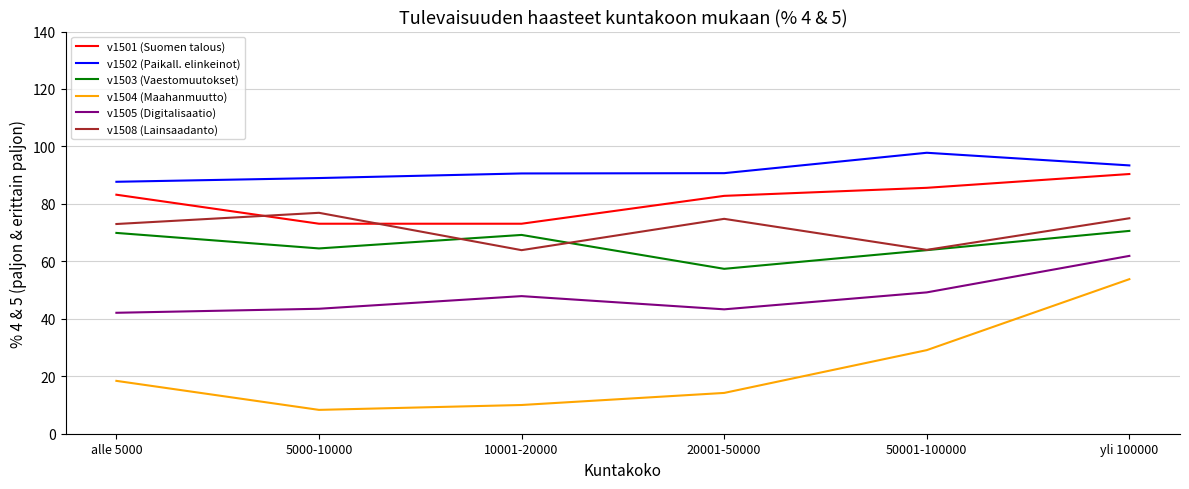

What position from the right is 20001-50000?

3